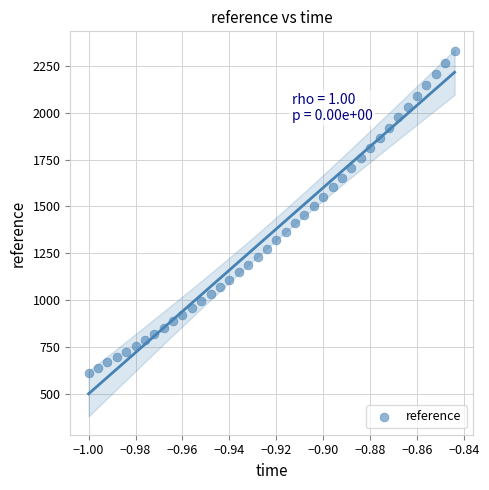

What is the range of Y values (max minus min)?

1718.8